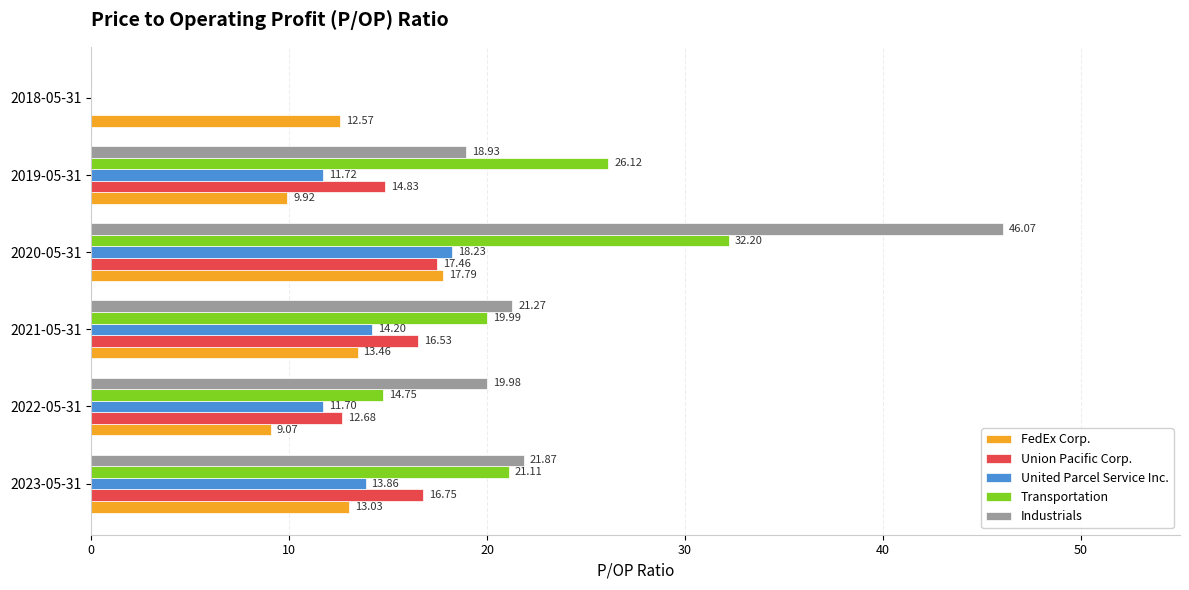

What is the sum of all FedEx Corp. values?

75.8